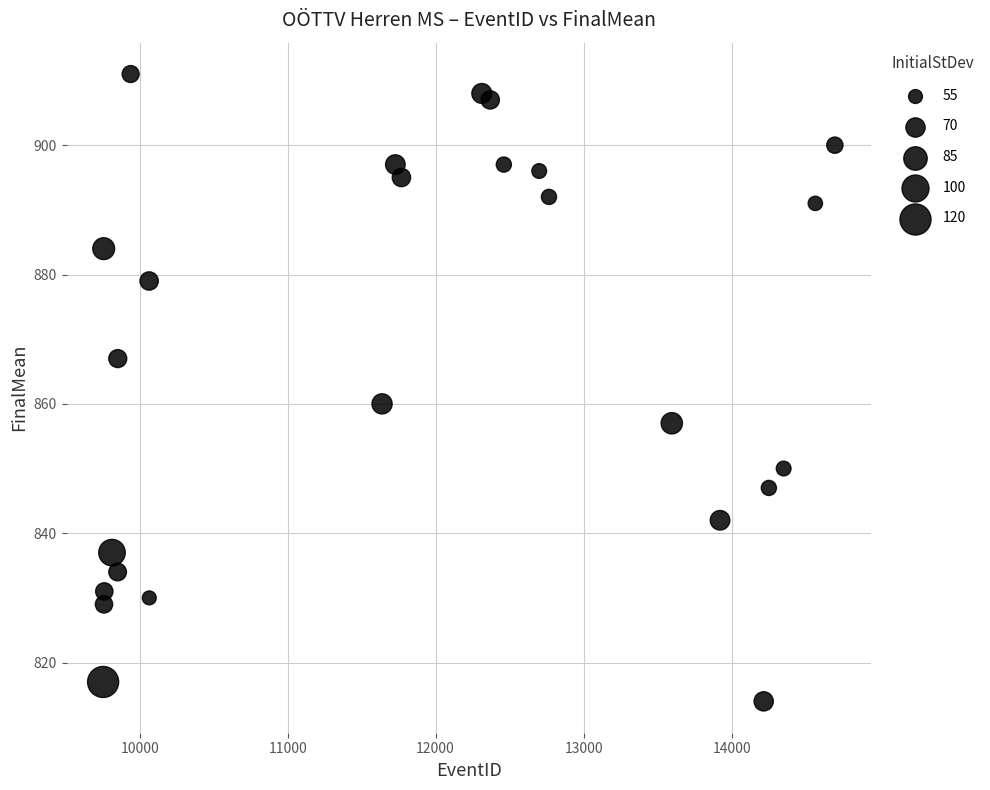

What Y value in the scatter plot is closest to 862?

860